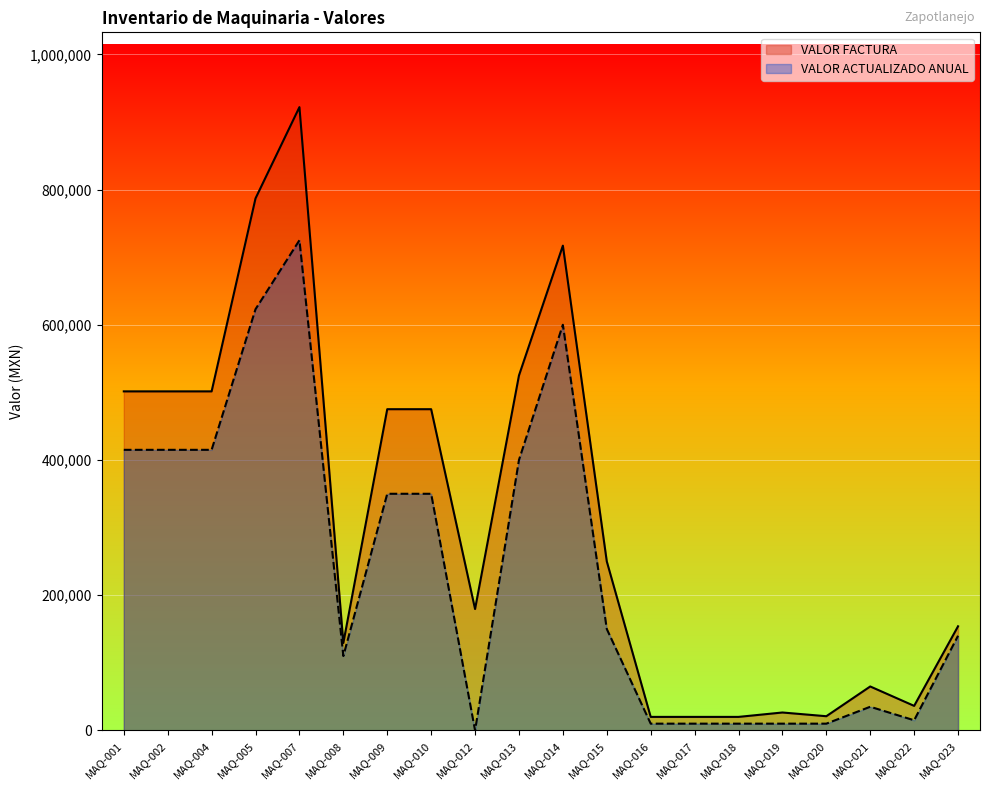

What is the difference between the second highest and second lowest values in the VALOR FACTURA series?

766904.0